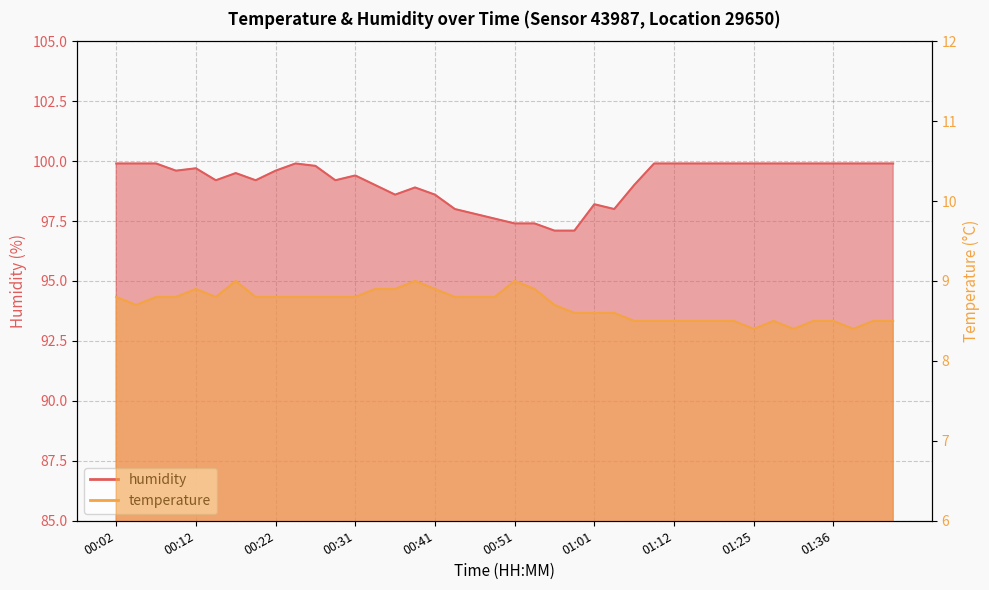

What is the value of the temperature point at the 6th from the left?

8.8